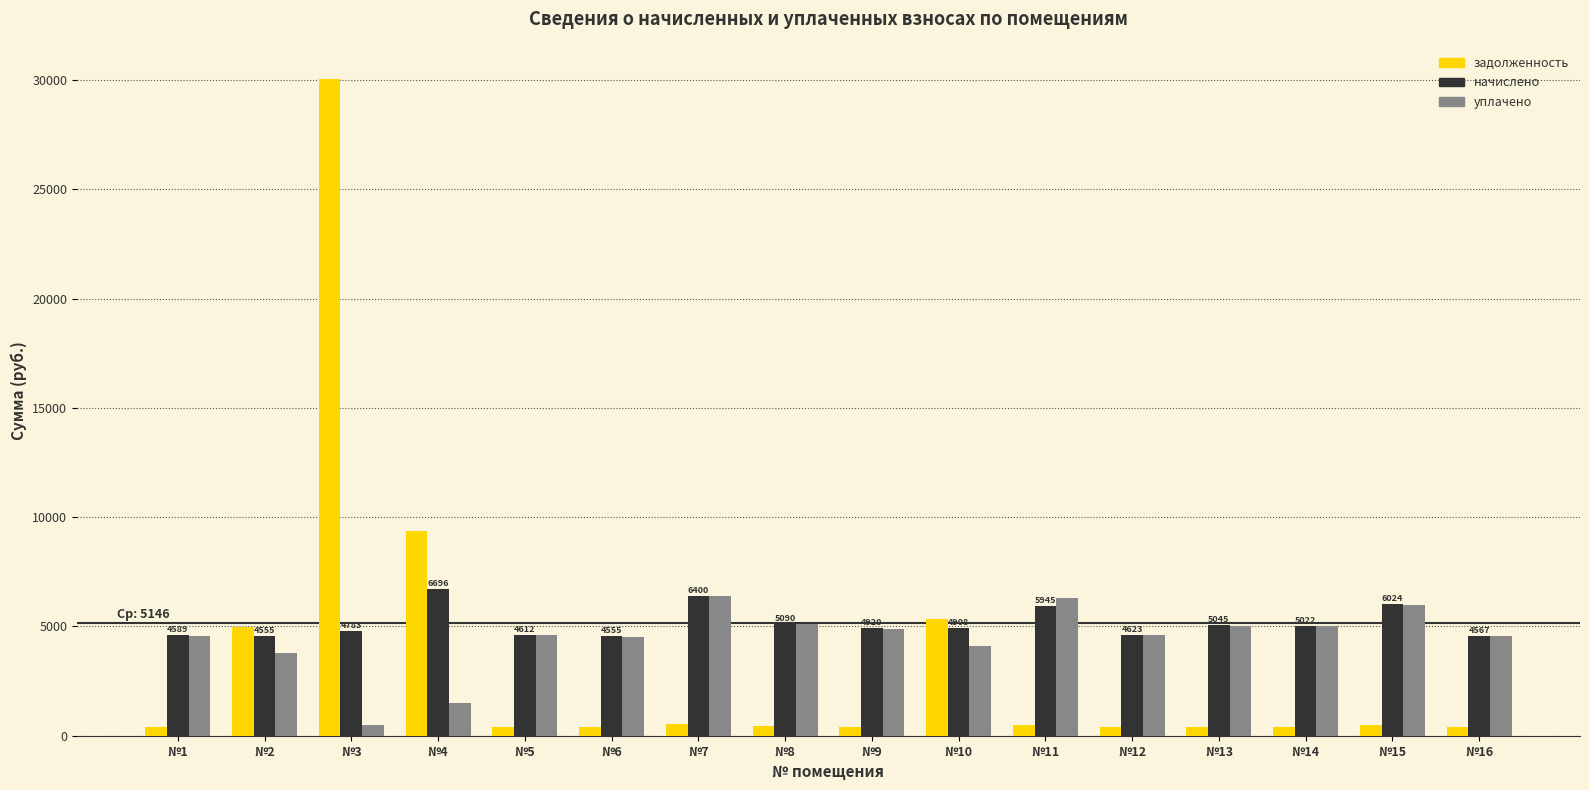

What is the approximate value of задолженность at №8?

424.2